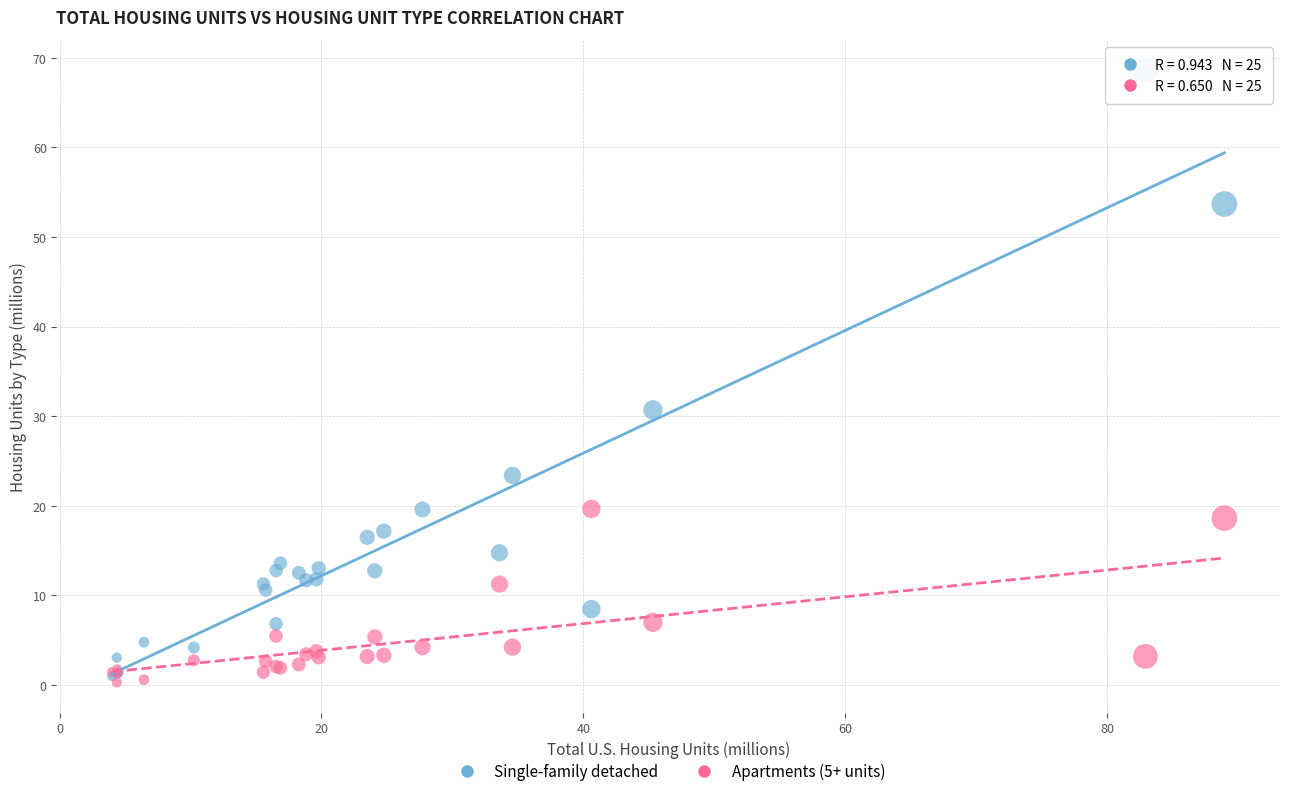

In the Single-family detached series, what Y value is closest to 34?

30.7